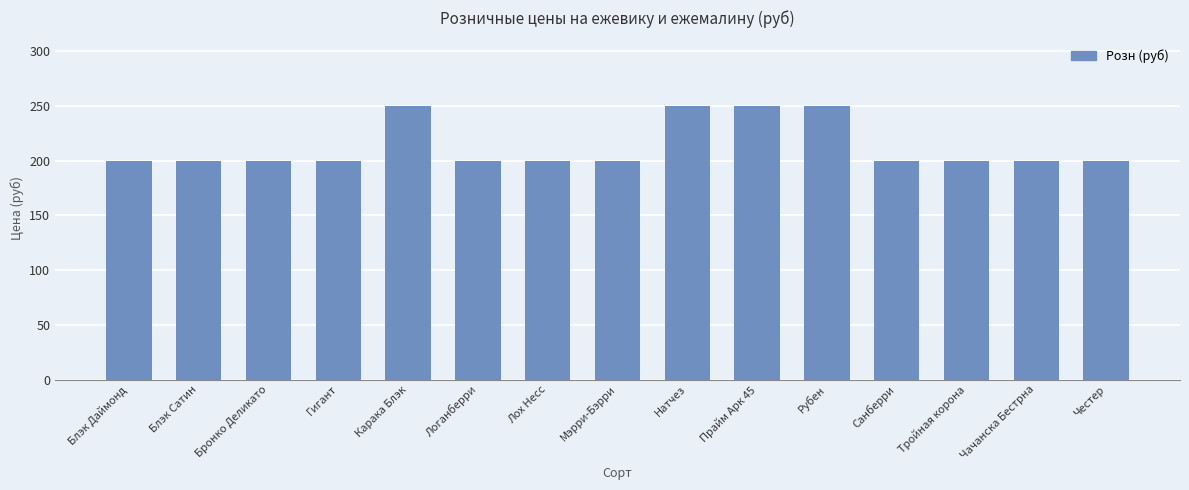

Reading left to right, list all the values displayed in this chart.

200	200	200	200	250	200	200	200	250	250	250	200	200	200	200